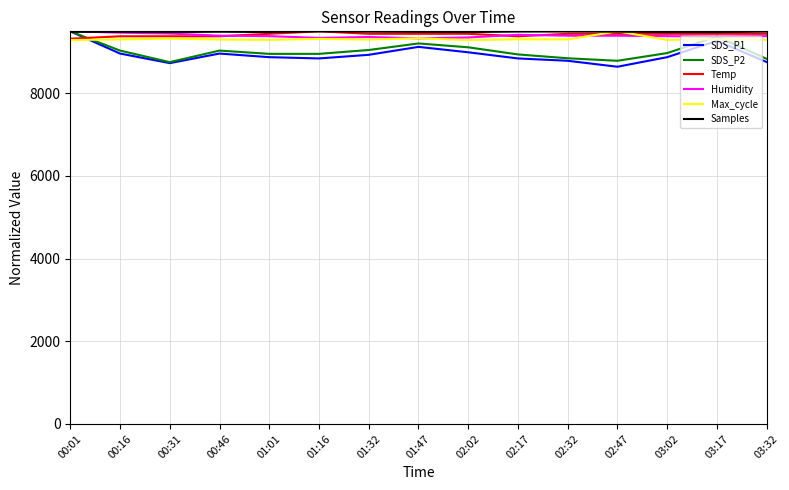

Which series ends up on top after the final intersection of Humidity and SDS_P2?

Humidity